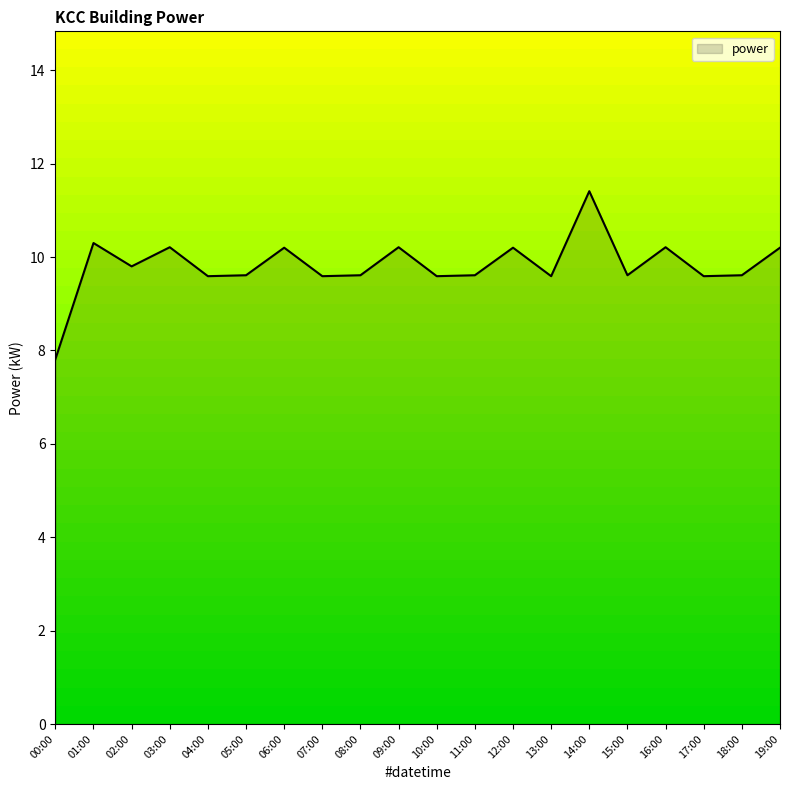

Reading right to left, what are all the values shown in this chart?

10.2	9.6	9.6	10.2	9.6	11.4	9.6	10.2	9.6	9.6	10.2	9.6	9.6	10.2	9.6	9.6	10.2	9.8	10.3	7.8